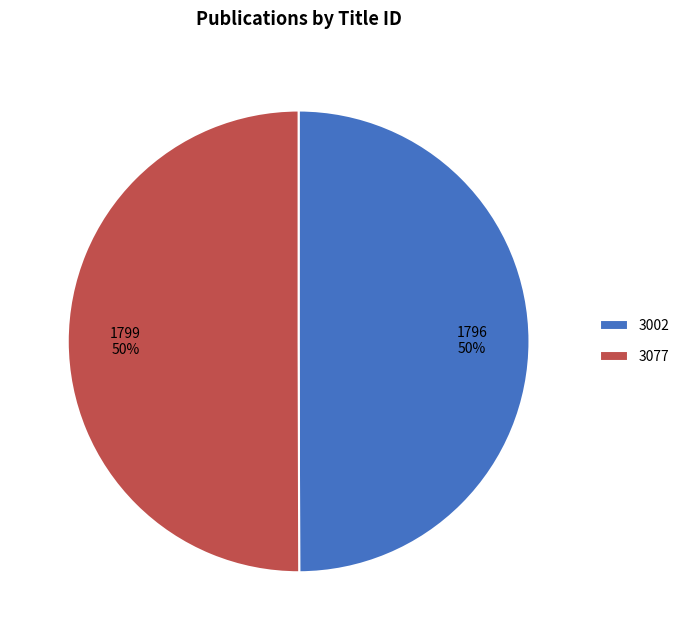

Approximately how many times larger is the value at 3077 compared to 3002?

1.0